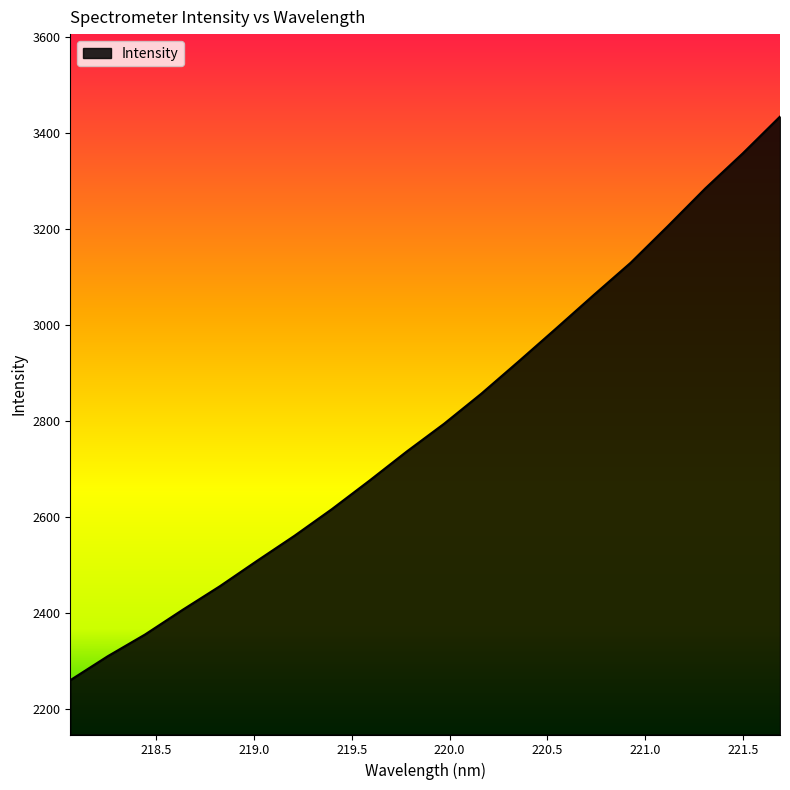

What is the smallest value displayed?

2260.8